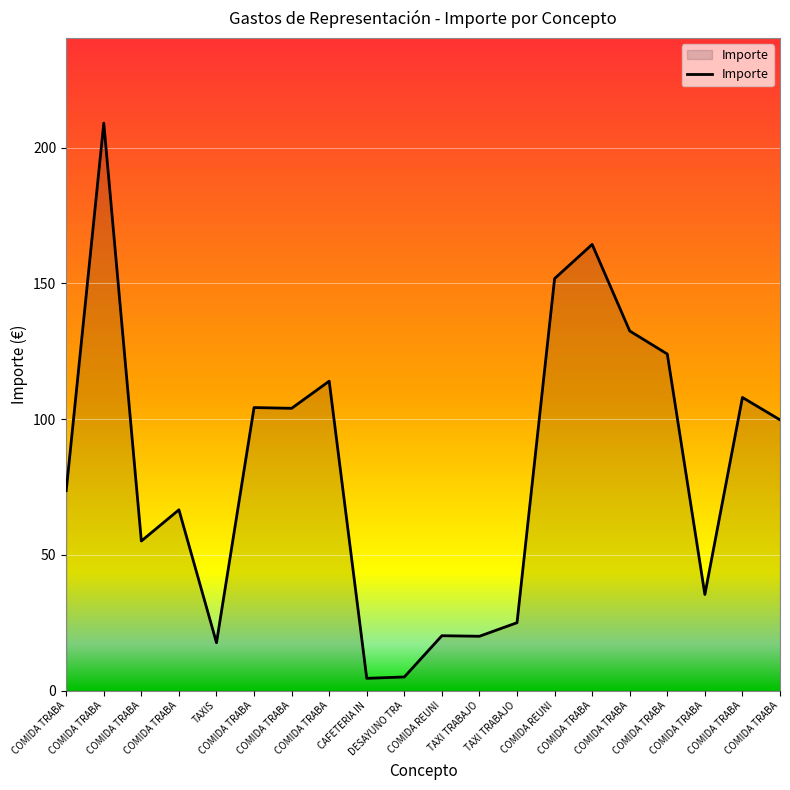

How many points are lower than both their immediate neighbors (excluding endpoints)?

6